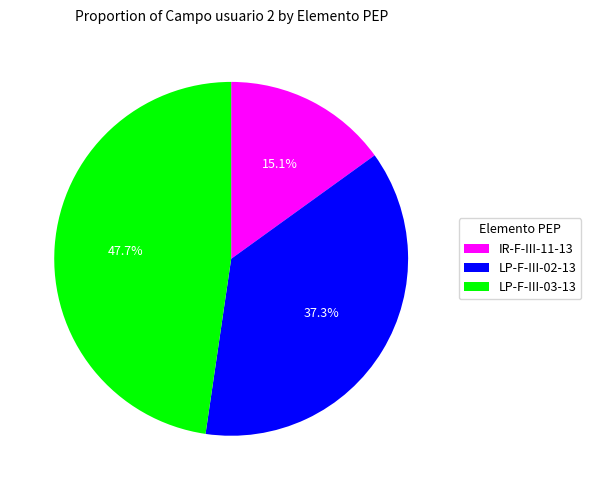

Rank the categories by value from highest to lowest.

LP-F-III-03-13, LP-F-III-02-13, IR-F-III-11-13